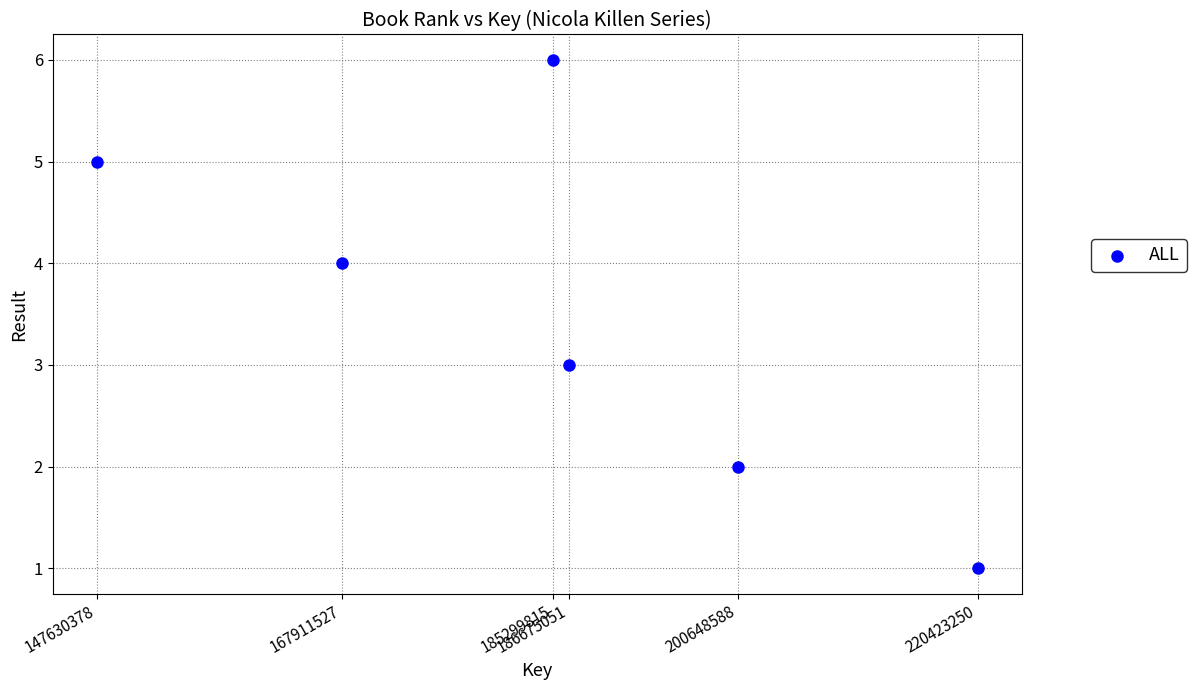

What is the average Y value?

4